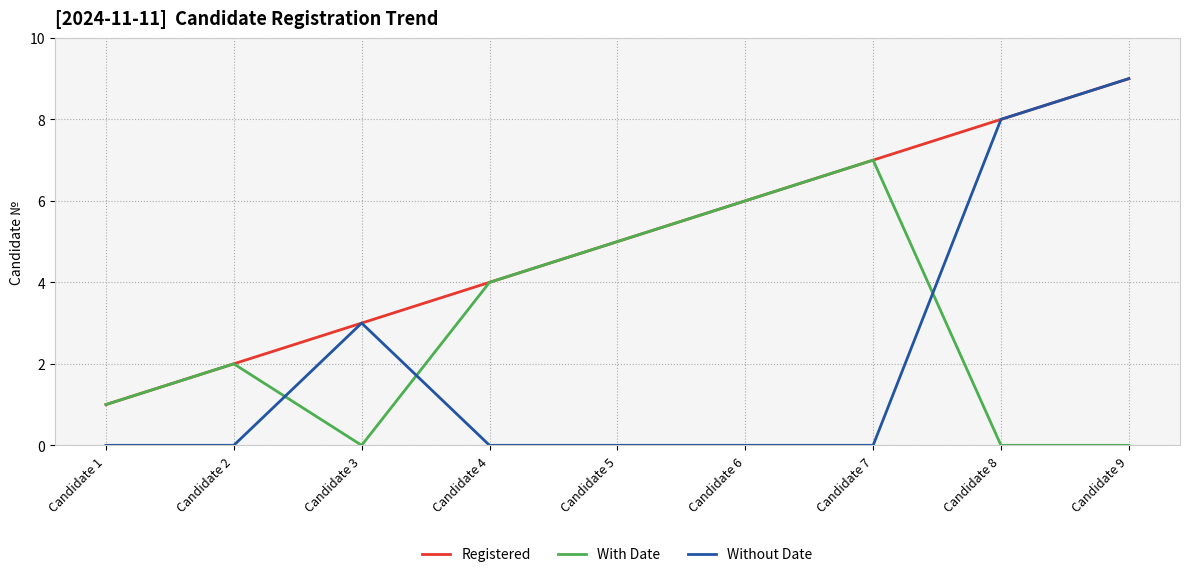

Rank the series by their average value, from highest to lowest.

Registered, With Date, Without Date